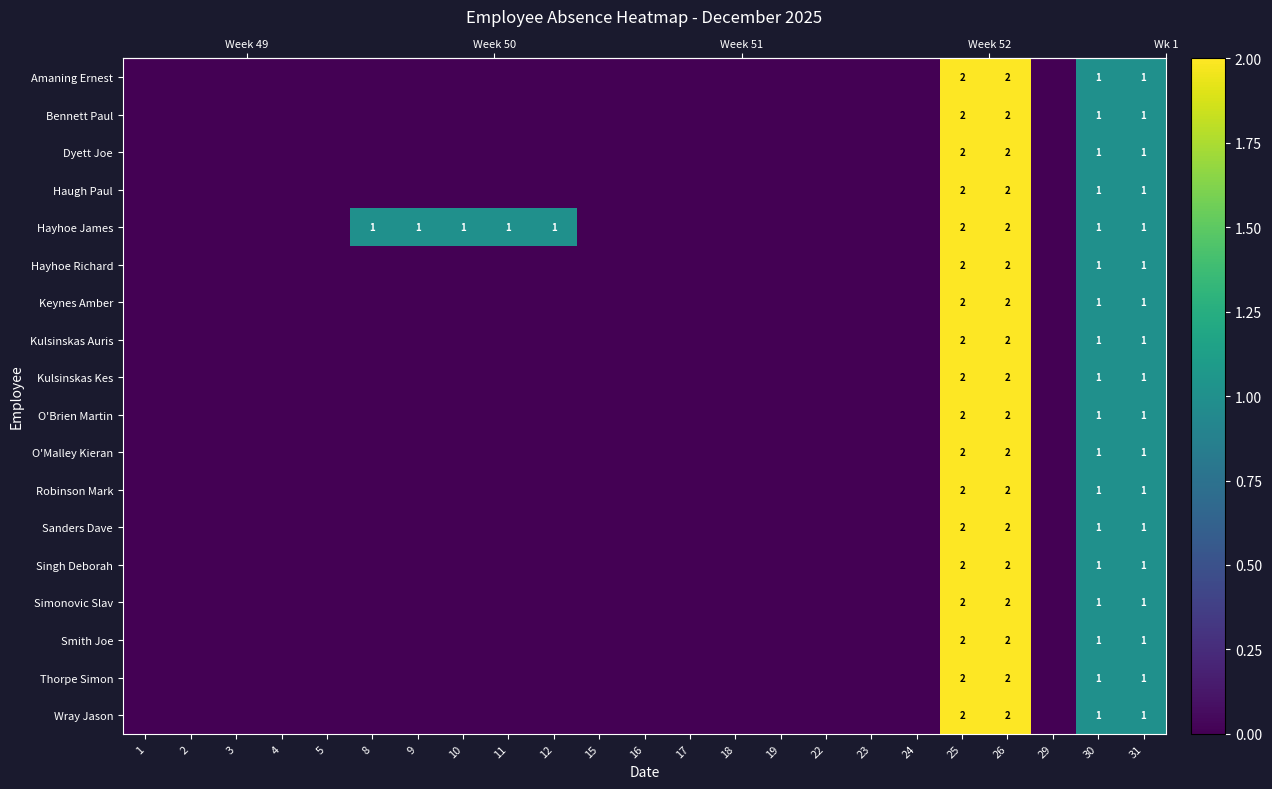

At which label does Haugh Paul reach its peak?

25